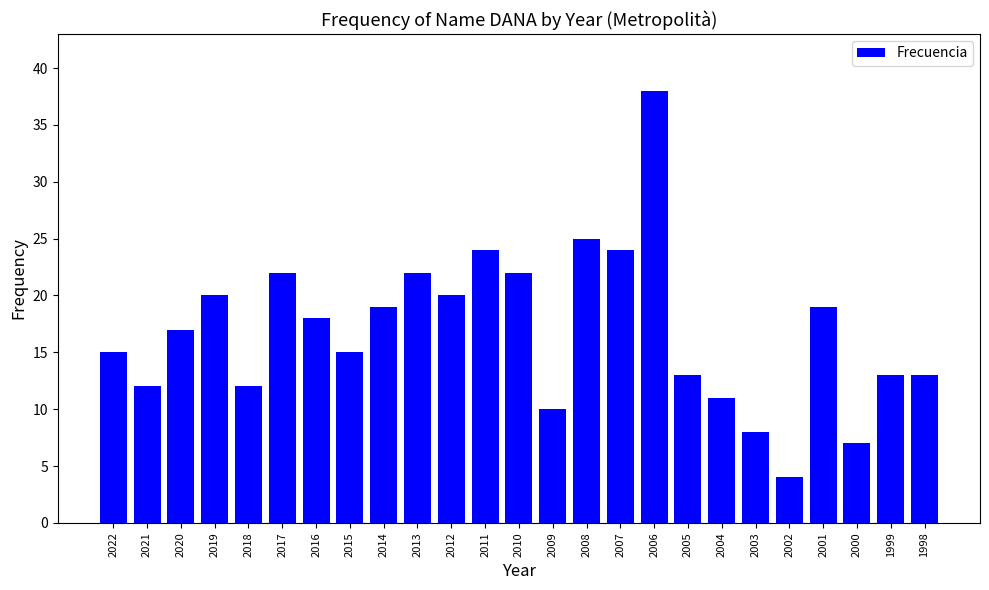

True or false: the data shows 11 at 2004.

True